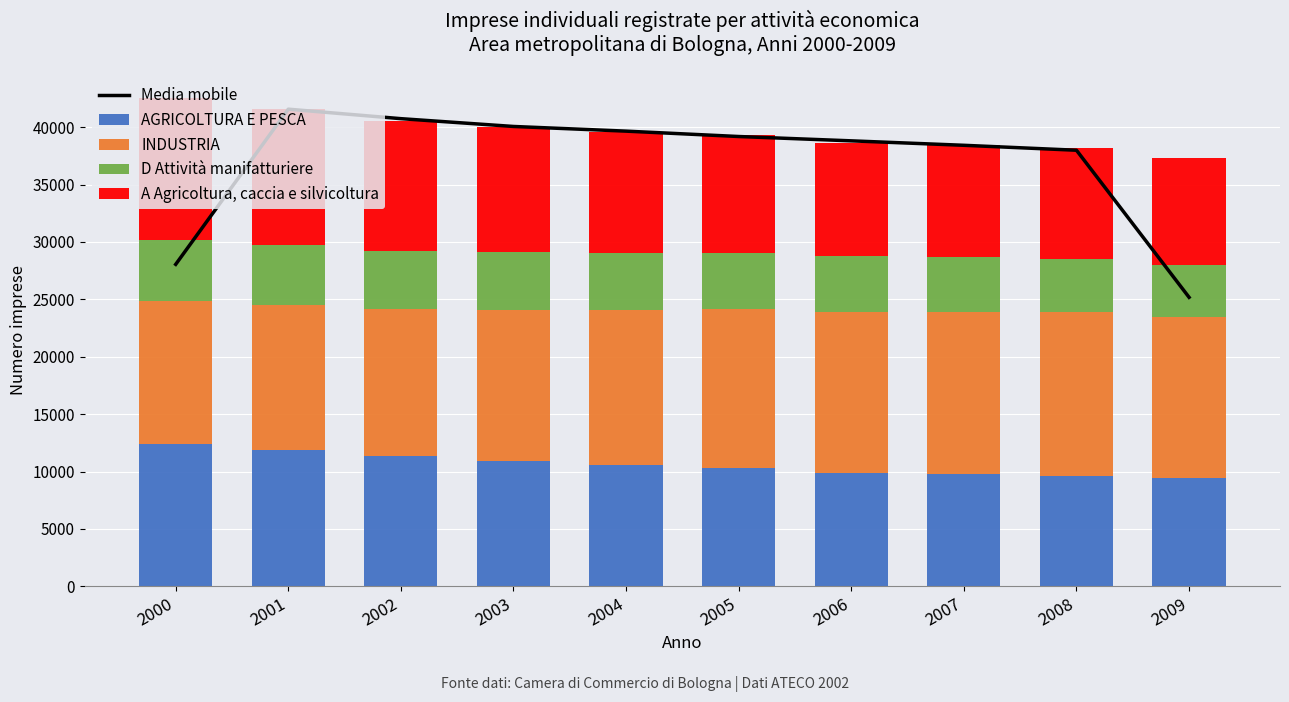

Which series changed the most between 2001 and 2002?

Media mobile